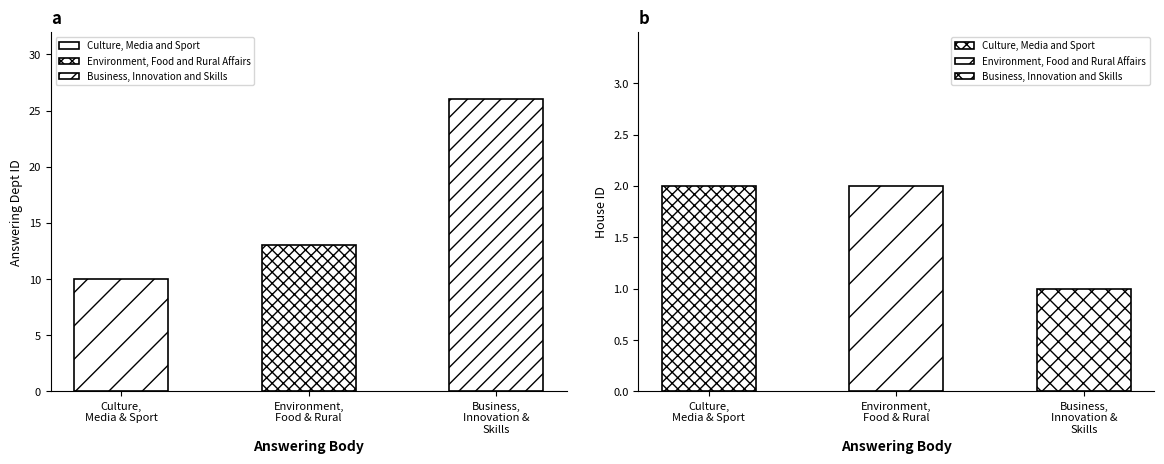

What is the label of the 1st bar from the right?

Business, Innovation and Skills